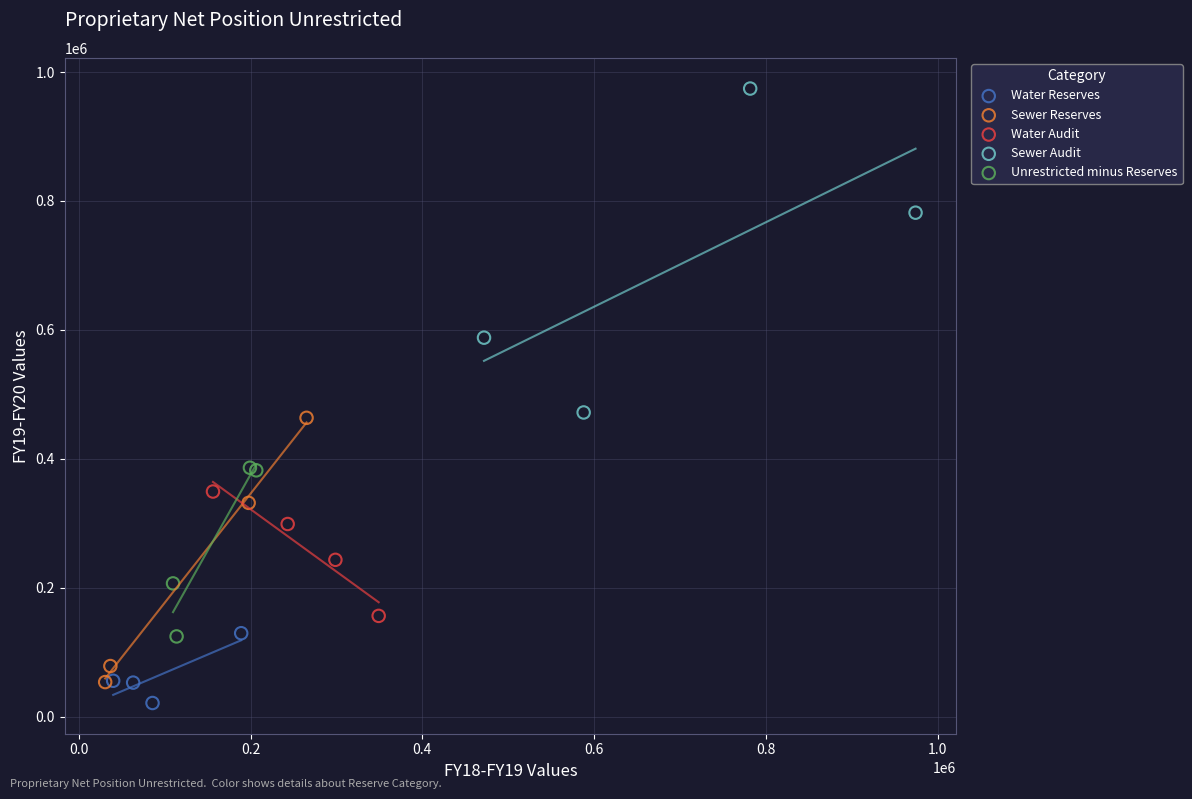

Which series has the widest spread of Y values?

Sewer Audit